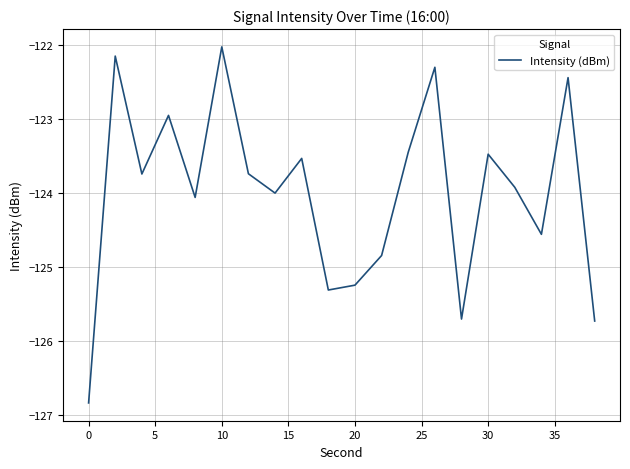

What is the difference between the maximum and minimum values?

4.8